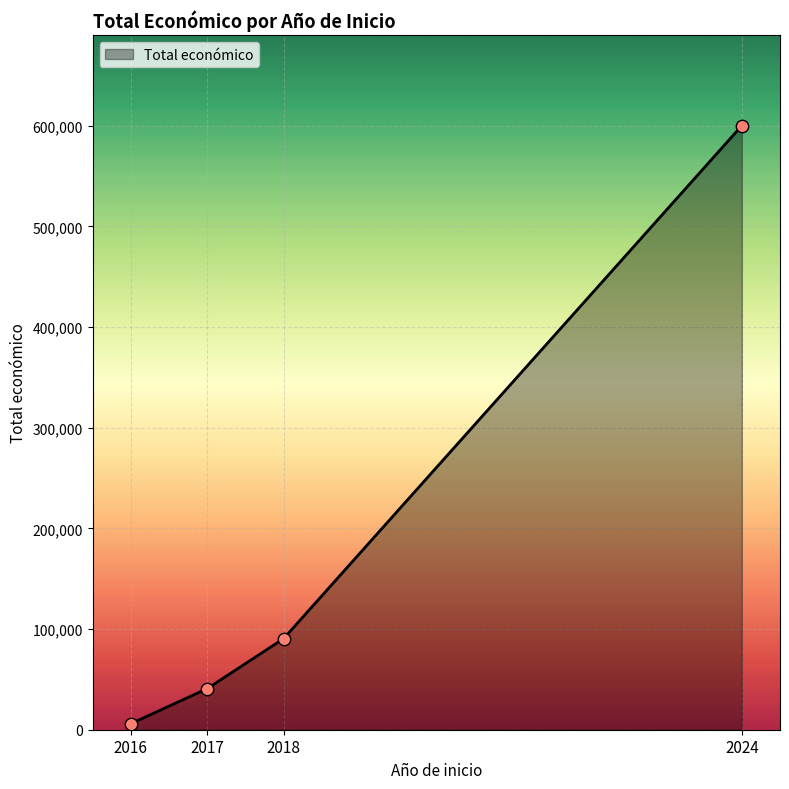

Approximately how many times larger is the value at 2016 compared to 2017?

0.1